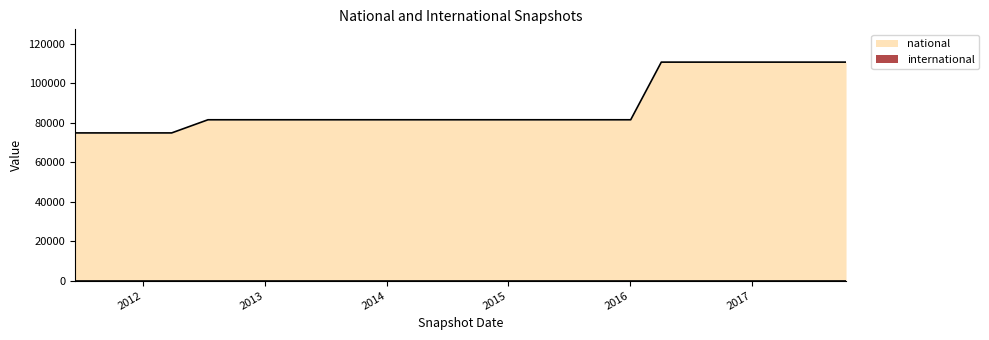

Does the chart display data point markers on the line(s)?

No